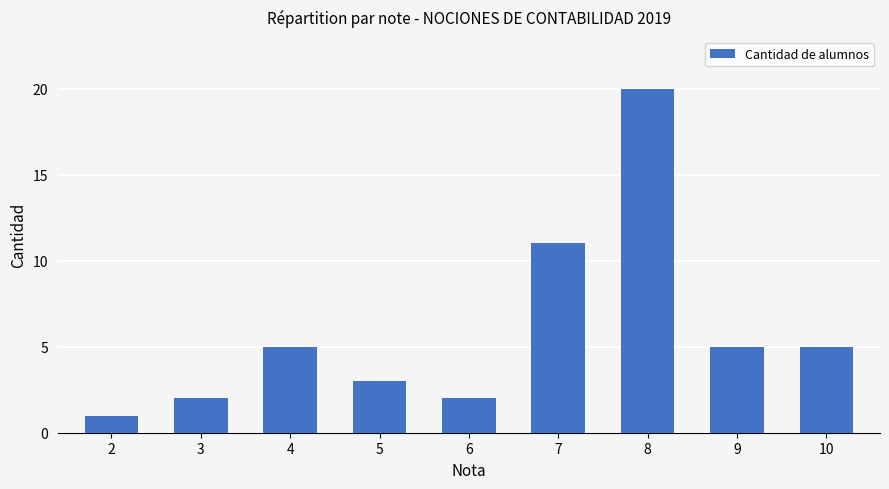

How many bars are there in total?

9